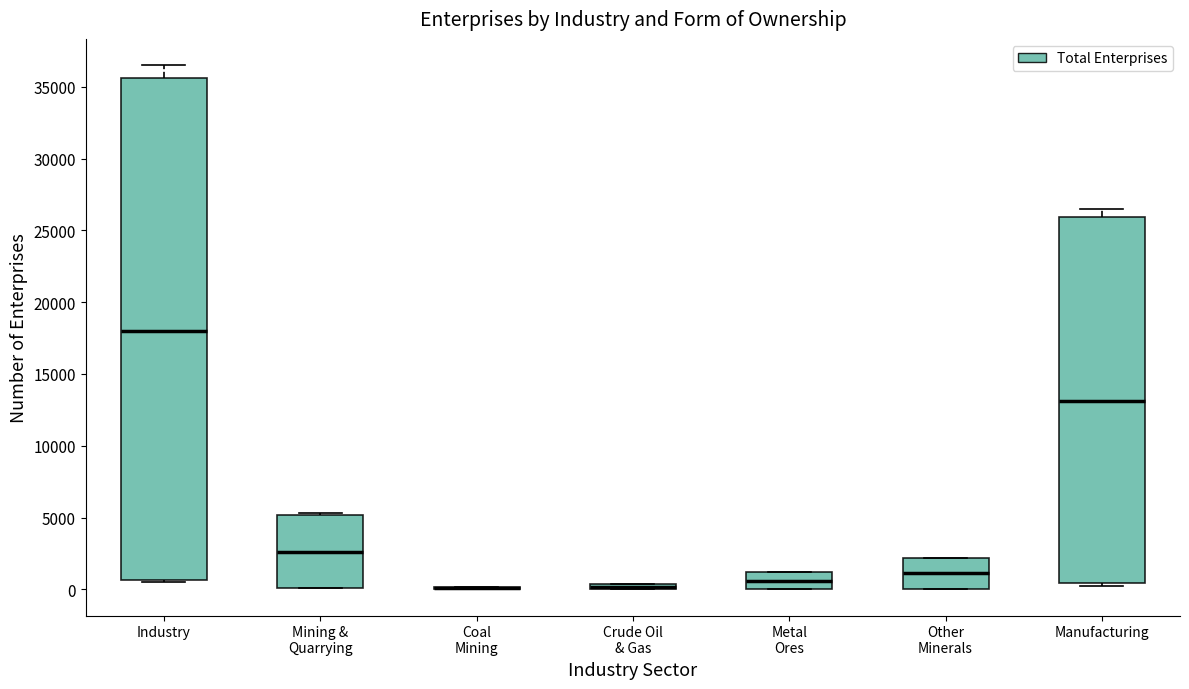

Comparing the boxes themselves (not the whiskers), which one is the tallest?

Industry